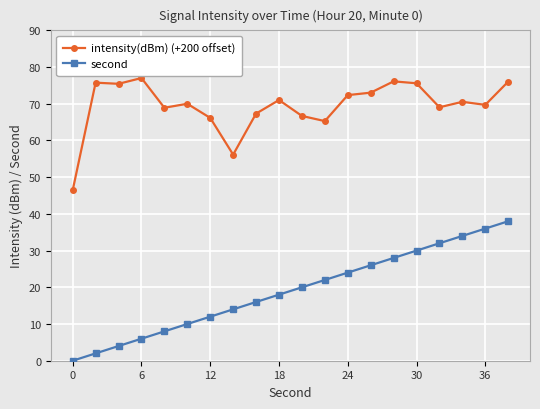

List the series in order of their overall mean, highest first.

intensity(dBm) (+200 offset), second